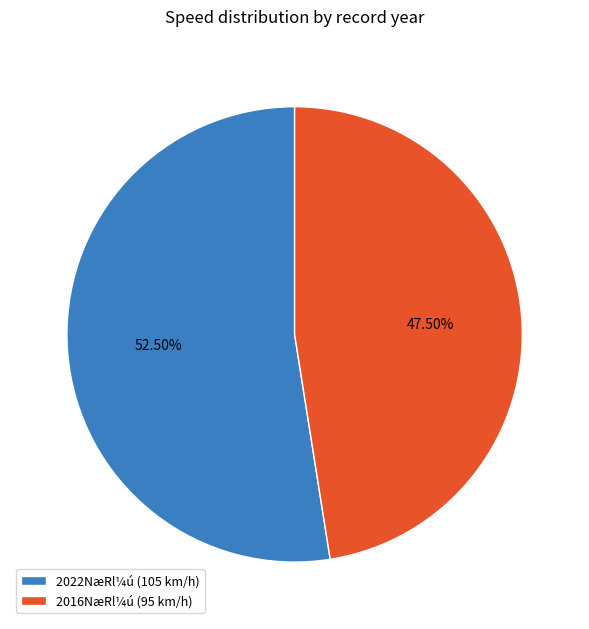

Which has a higher value, 2016NæRl¼ú (95 km/h) or 2022NæRl¼ú (105 km/h)?

2022NæRl¼ú (105 km/h)